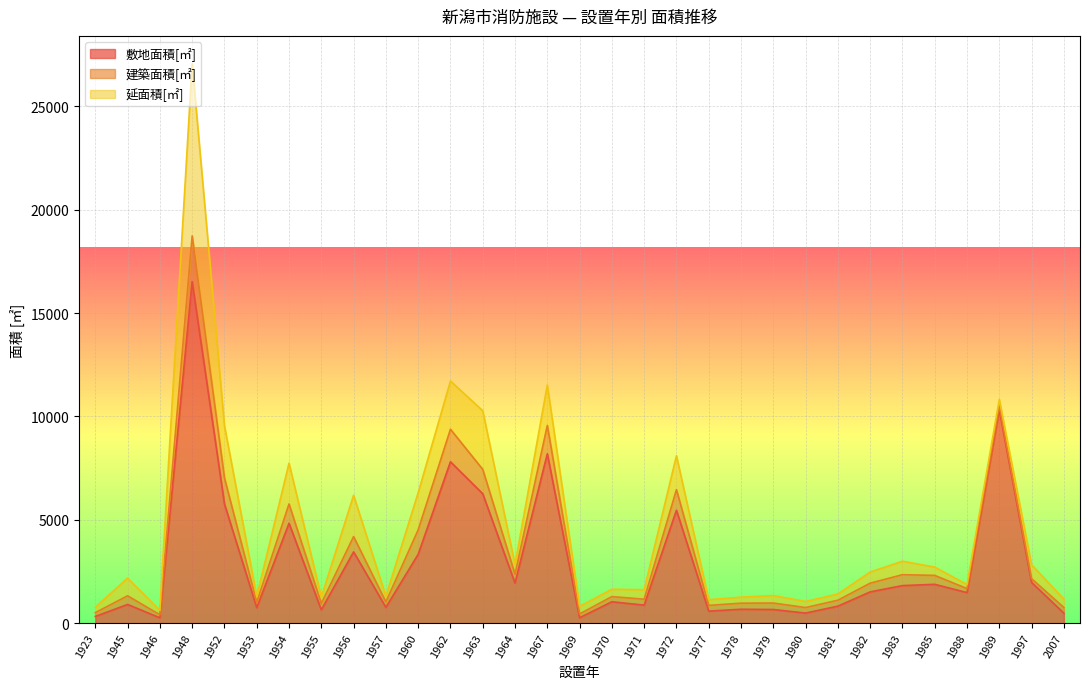

How many distinct data groups are displayed?

3